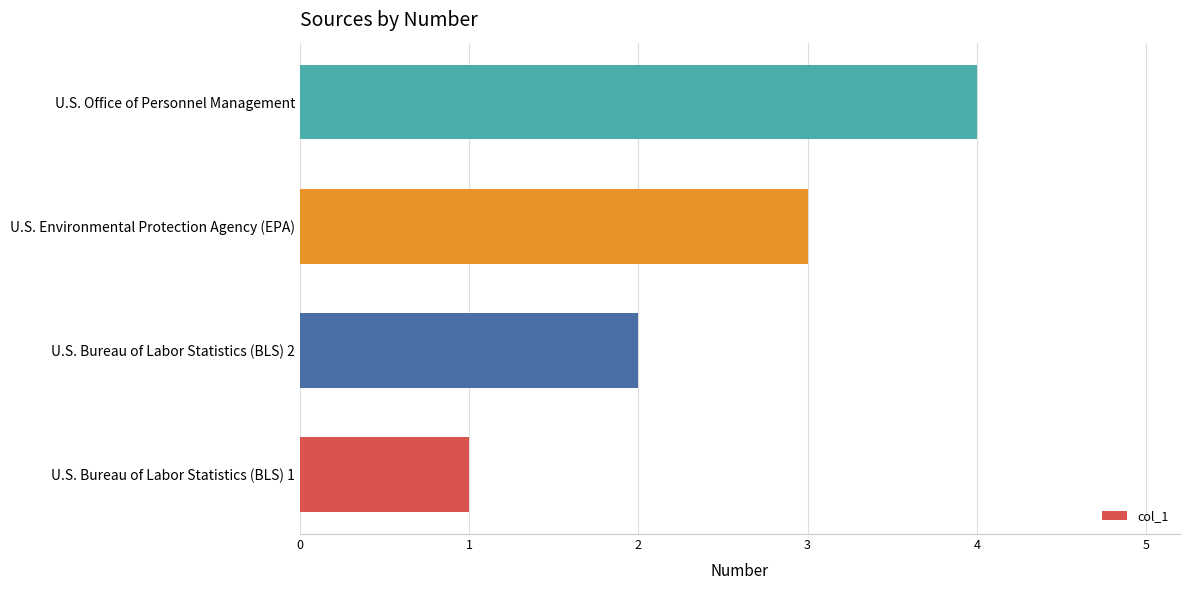

Count the values in the range 2 to 4.

3